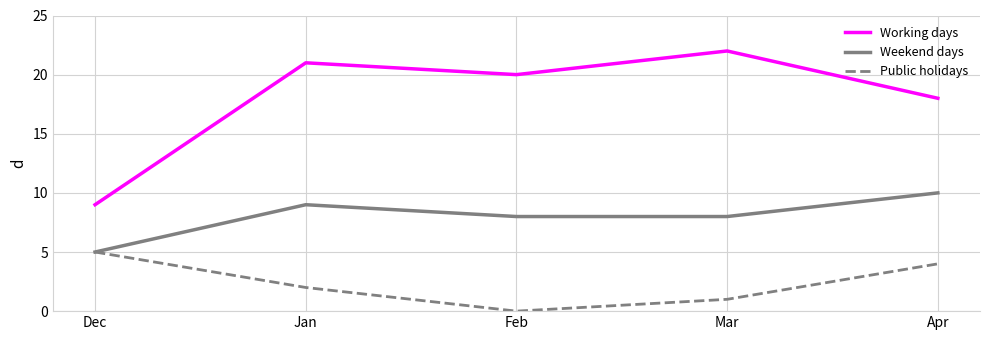

True or false: Weekend days and Working days cross at least once.

False